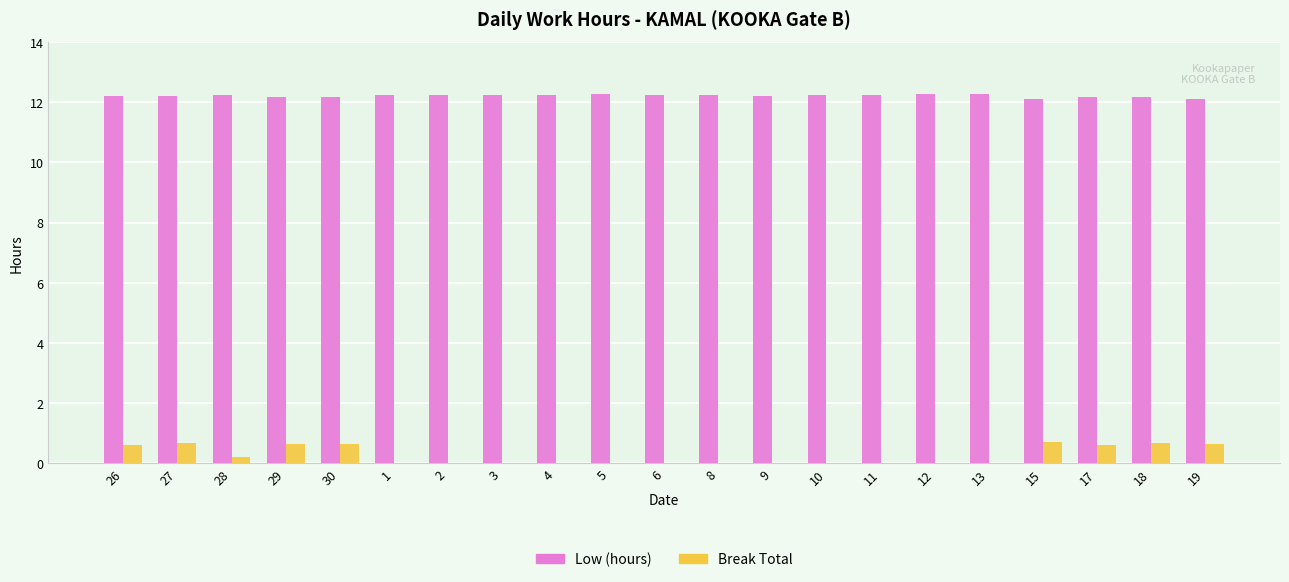

What is the maximum value for Low (hours)?

12.3